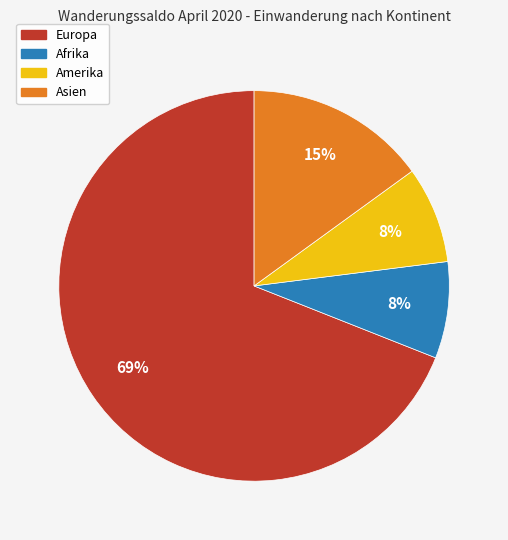

Which category has the biggest portion of the pie?

Europa